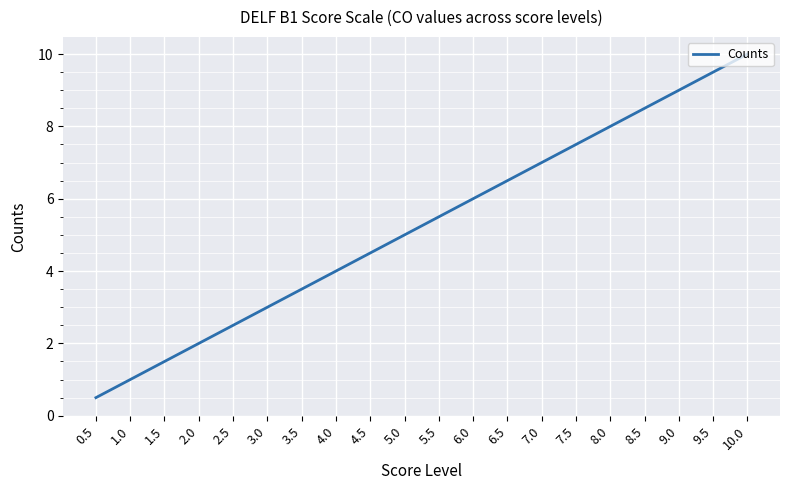

Rank the categories by value from highest to lowest.

10.0, 9.5, 9.0, 8.5, 8.0, 7.5, 7.0, 6.5, 6.0, 5.5, 5.0, 4.5, 4.0, 3.5, 3.0, 2.5, 2.0, 1.5, 1.0, 0.5